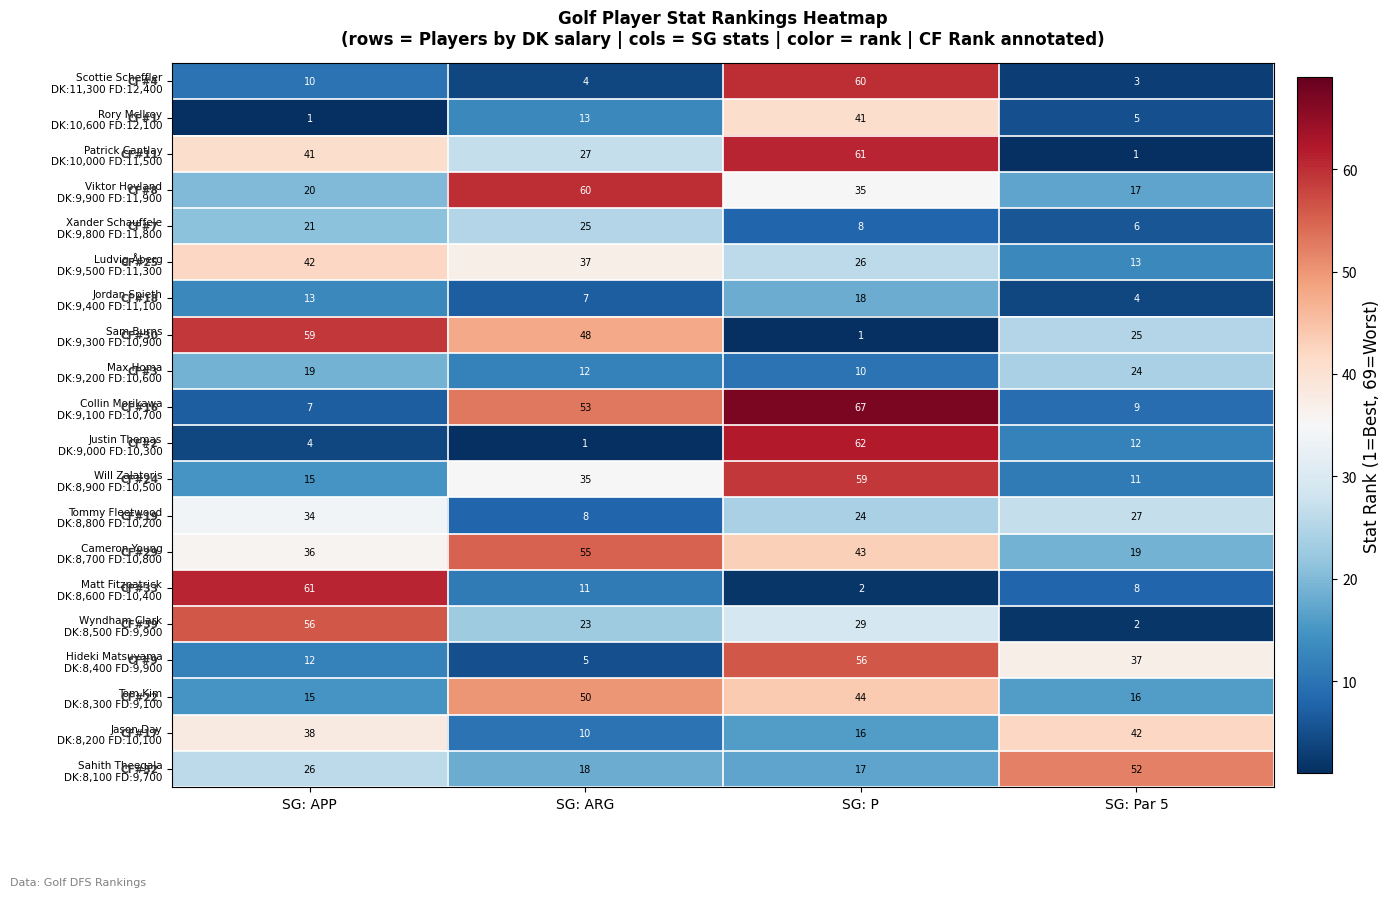

At how many categories does at least one series exceed 13?

4